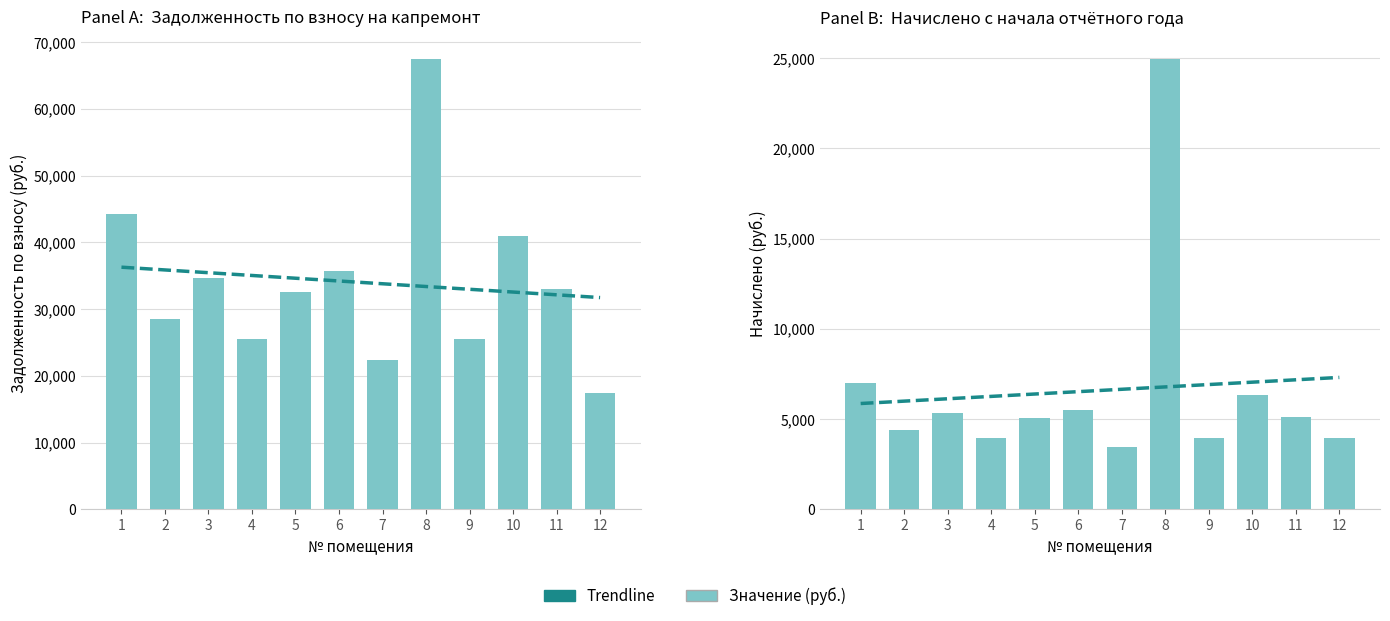

How many data points does each series have?

12